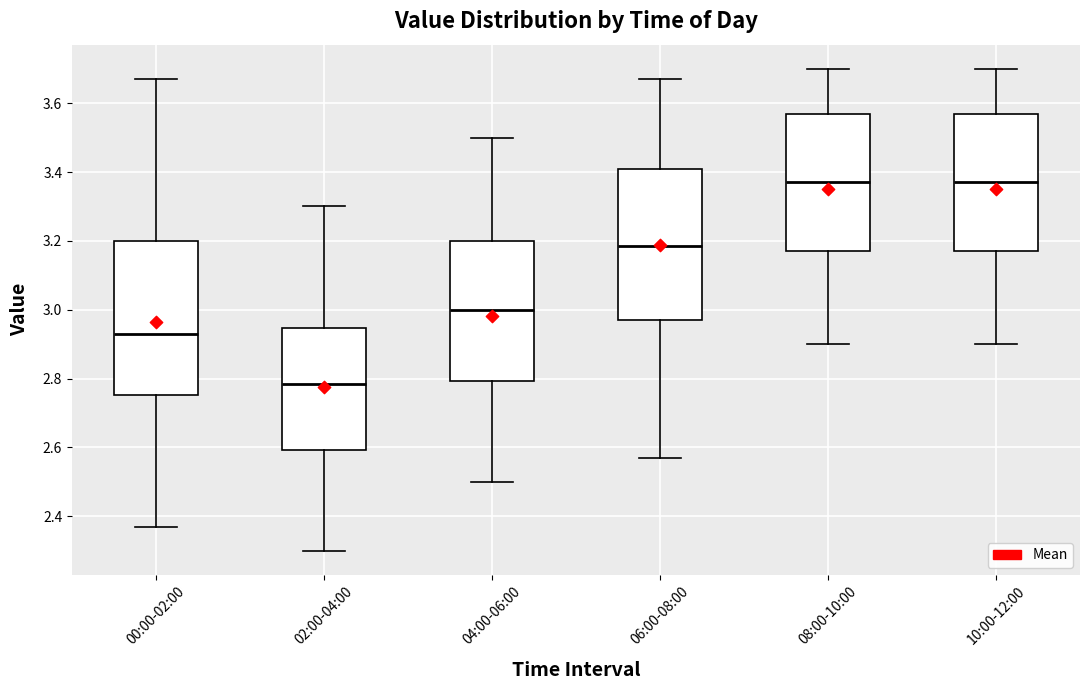

Reading left to right, read every box against the y-axis: the position of its median line, the range the box covers, and the ends of its whiskers. The values are not printed on the chart, so give them approximately, as read against the axis.

00:00-02:00: median 2.94, box 2.76 to 3.20, whiskers 2.38 to 3.68
02:00-04:00: median 2.78, box 2.60 to 2.94, whiskers 2.30 to 3.30
04:00-06:00: median 3.00, box 2.80 to 3.20, whiskers 2.50 to 3.50
06:00-08:00: median 3.18, box 2.98 to 3.40, whiskers 2.58 to 3.68
08:00-10:00: median 3.38, box 3.18 to 3.58, whiskers 2.90 to 3.70
10:00-12:00: median 3.38, box 3.18 to 3.58, whiskers 2.90 to 3.70